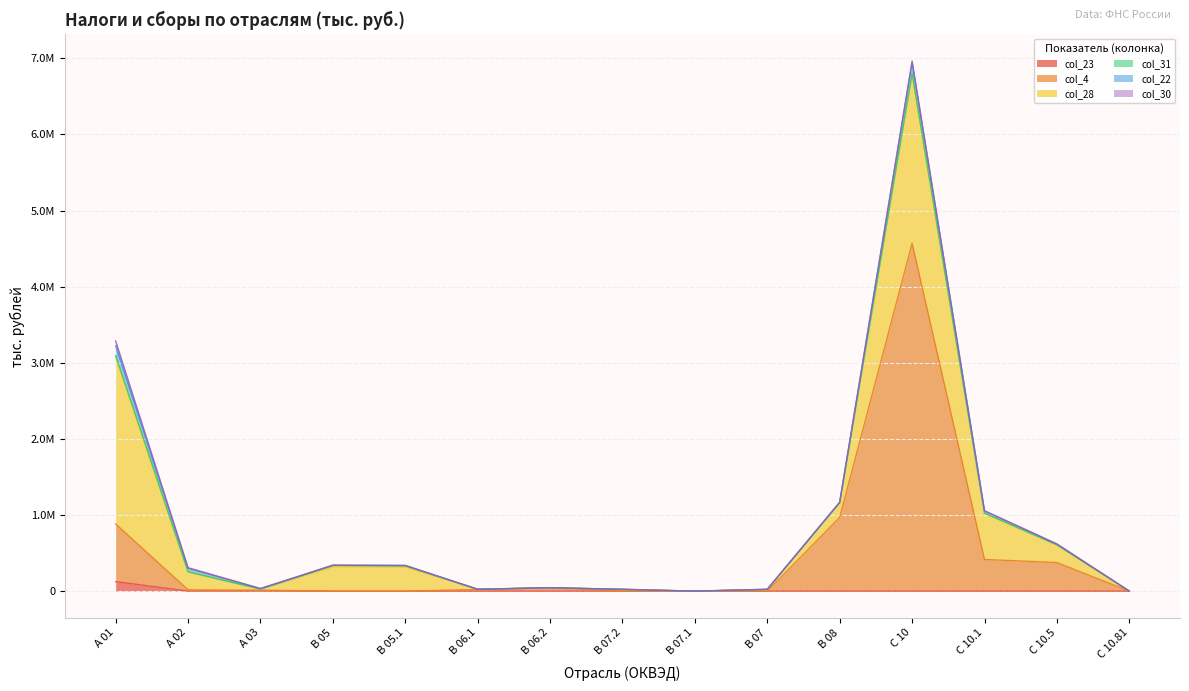

List the series in order of their peak value, lowest first.

col_31, col_30, col_23, col_22, col_28, col_4